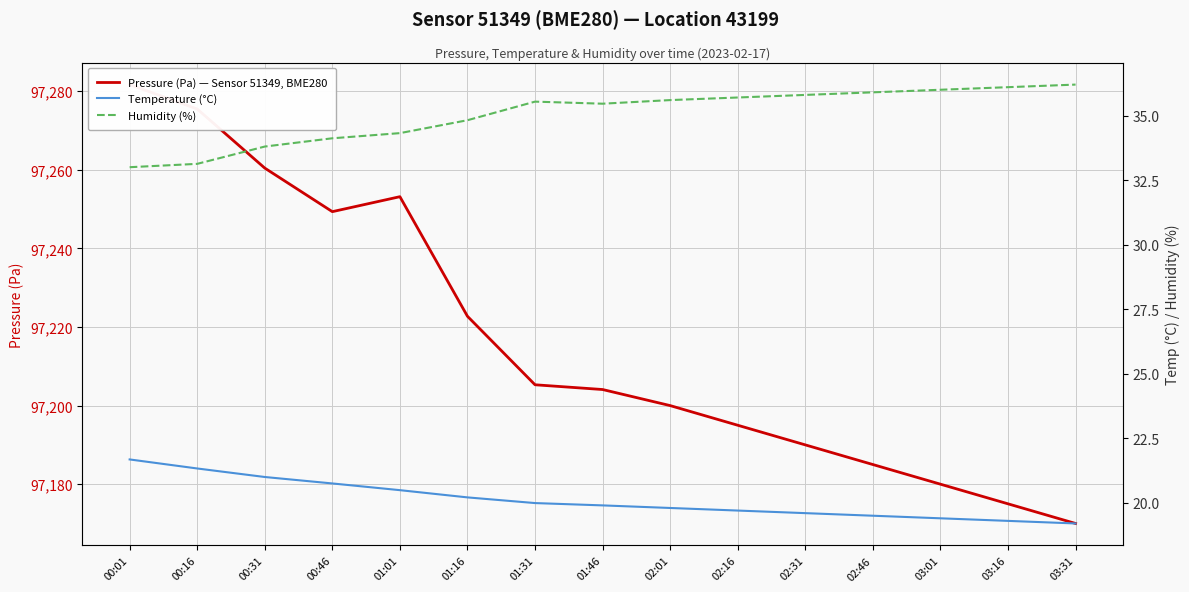

The Temperature (°C) series shows 21.3 at 00:16. True or false?

True